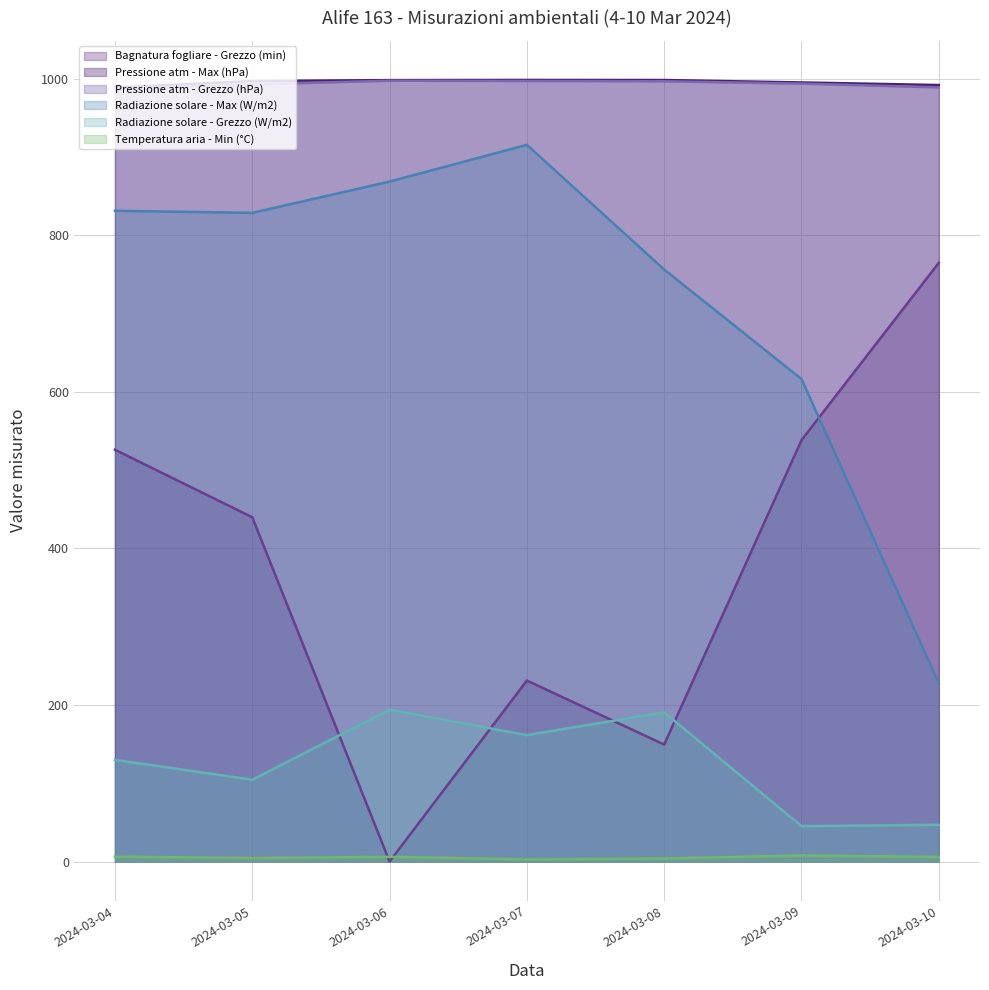

What is the greatest value displayed?

998.4